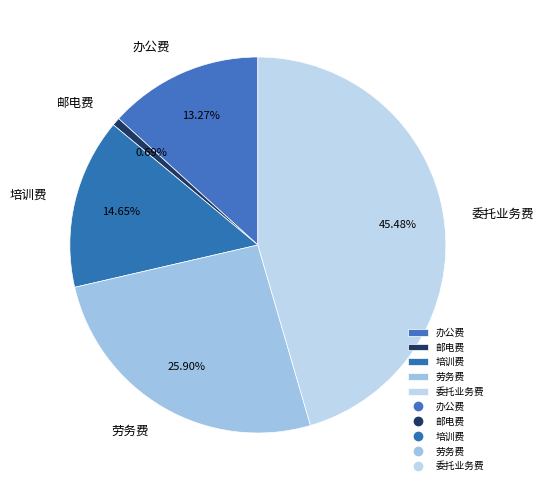

How many slices are in this pie chart?

5